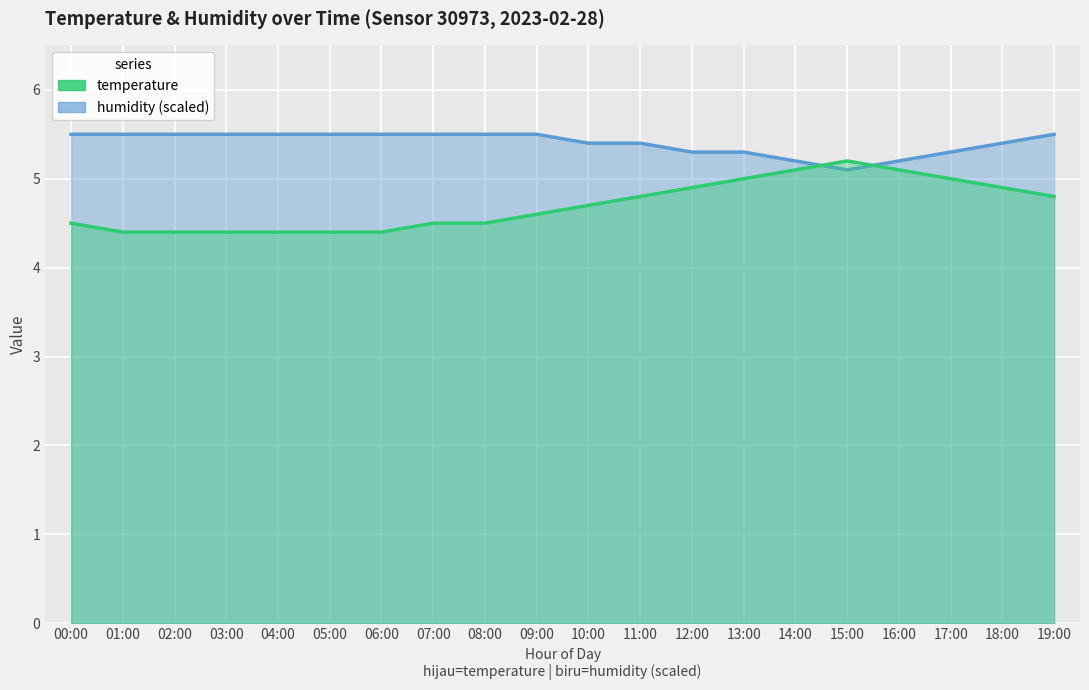

What is the spread (max minus min) of values at 08:00?

1.0